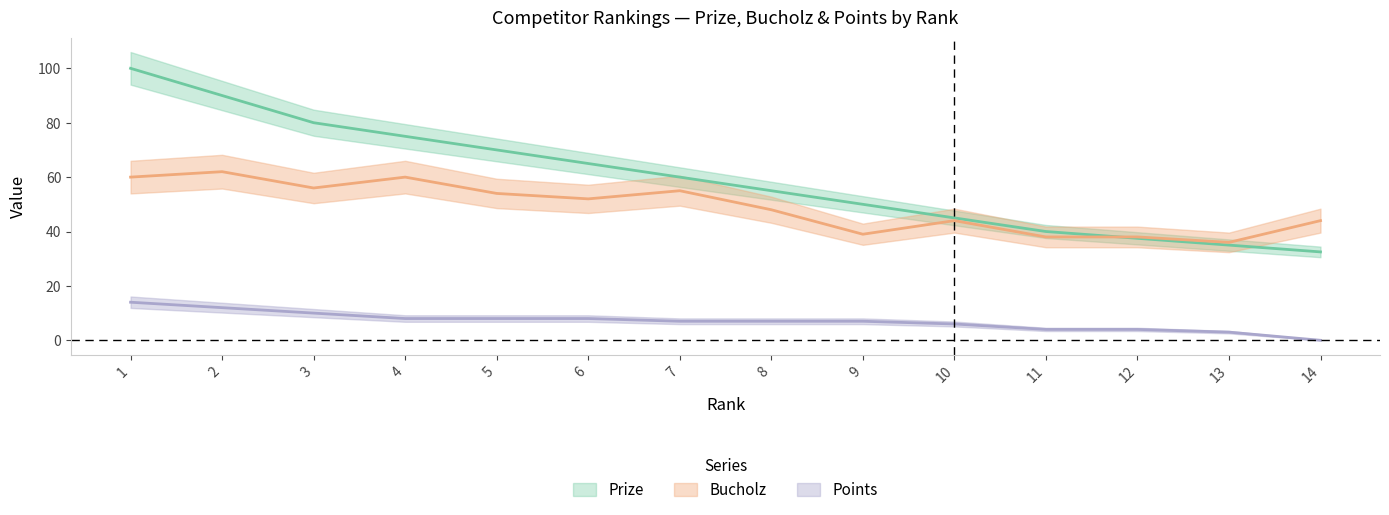

What are all the series names shown in the legend?

Prize, Bucholz, Points